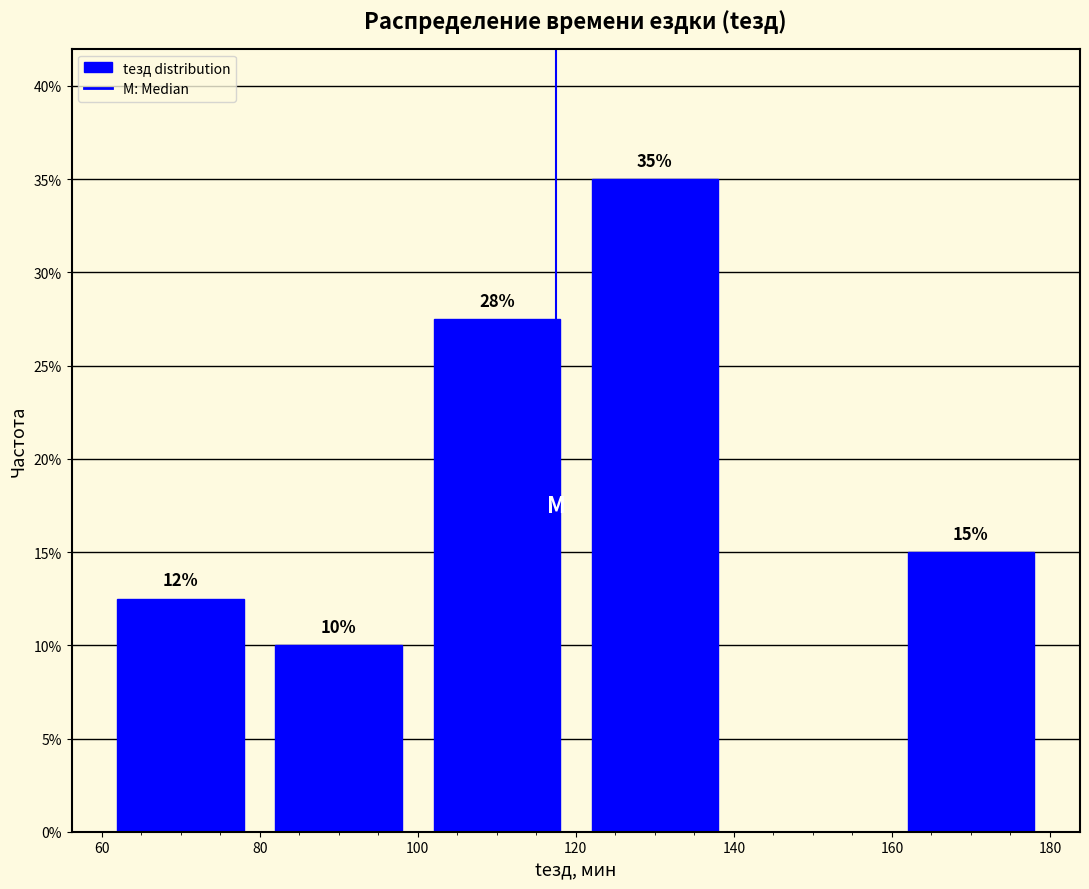

Which range on the x-axis has the tallest bar?

120 to 140